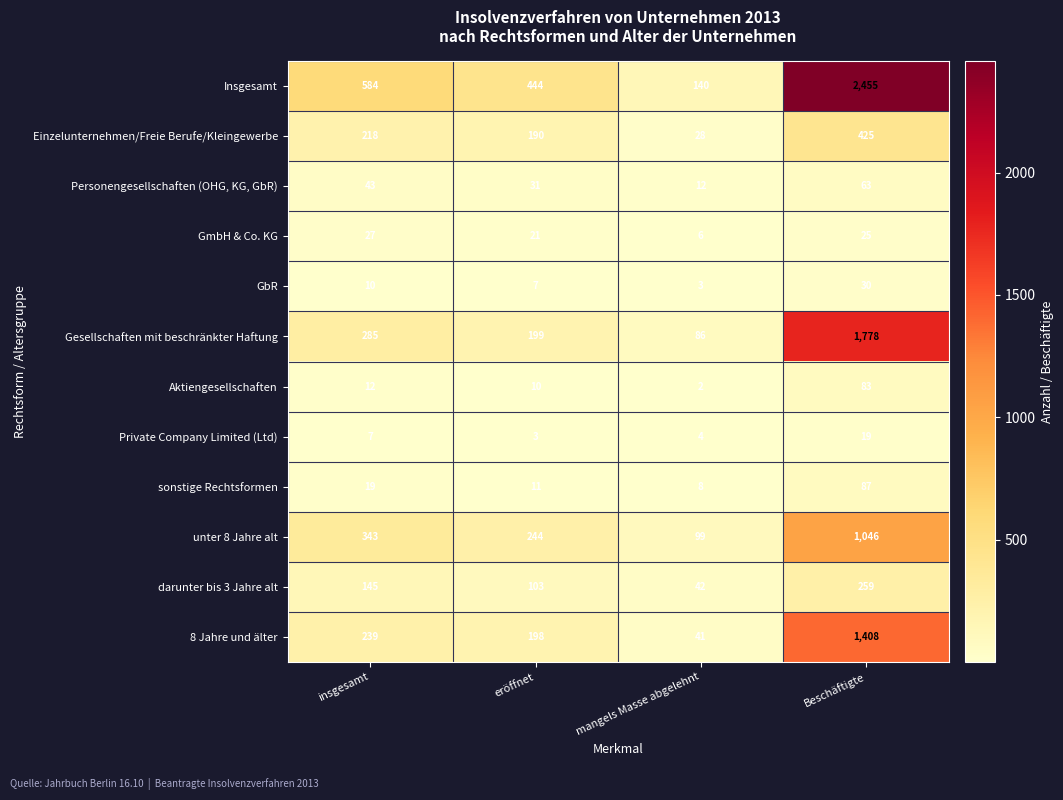

List the series in order of their peak value, lowest first.

Private Company Limited (Ltd), GmbH & Co. KG, GbR, Personengesellschaften (OHG, KG, GbR), Aktiengesellschaften, sonstige Rechtsformen, darunter bis 3 Jahre alt, Einzelunternehmen/Freie Berufe/Kleingewerbe, unter 8 Jahre alt, 8 Jahre und älter, Gesellschaften mit beschränkter Haftung, Insgesamt